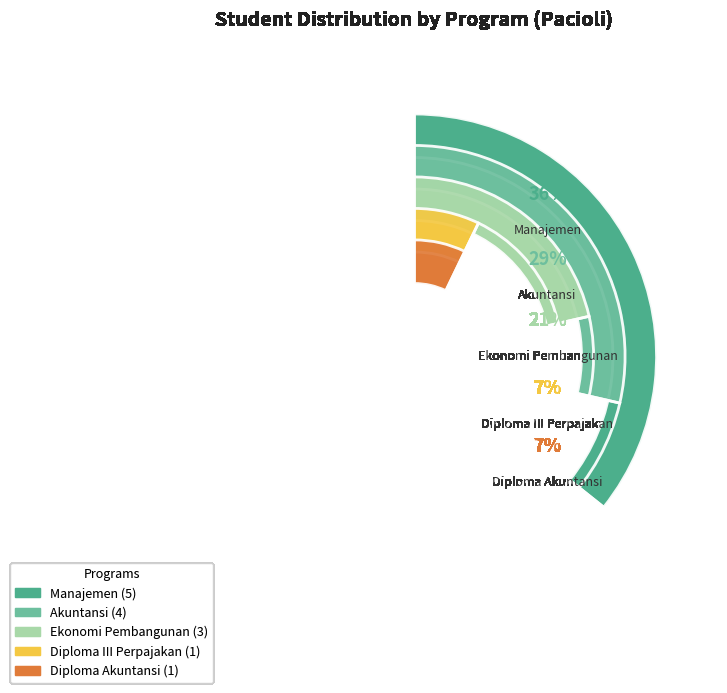

Which slice is the smallest?

Diploma III Perpajakan